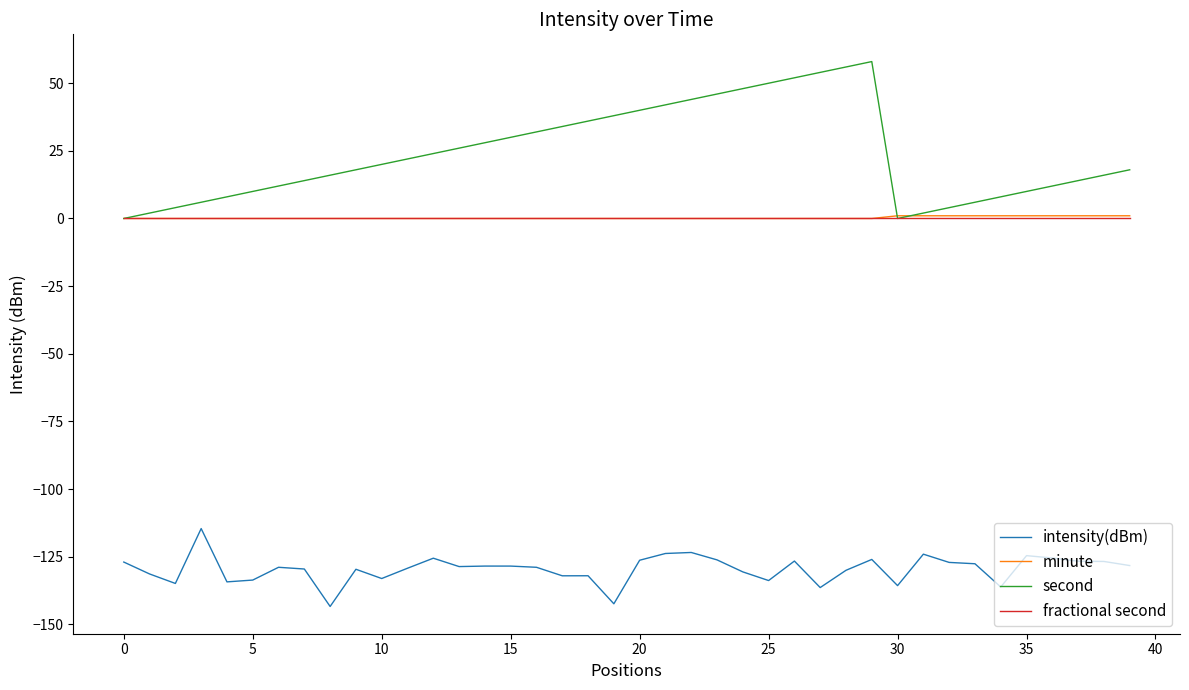

True or false: intensity(dBm) and second intersect in this chart.

False